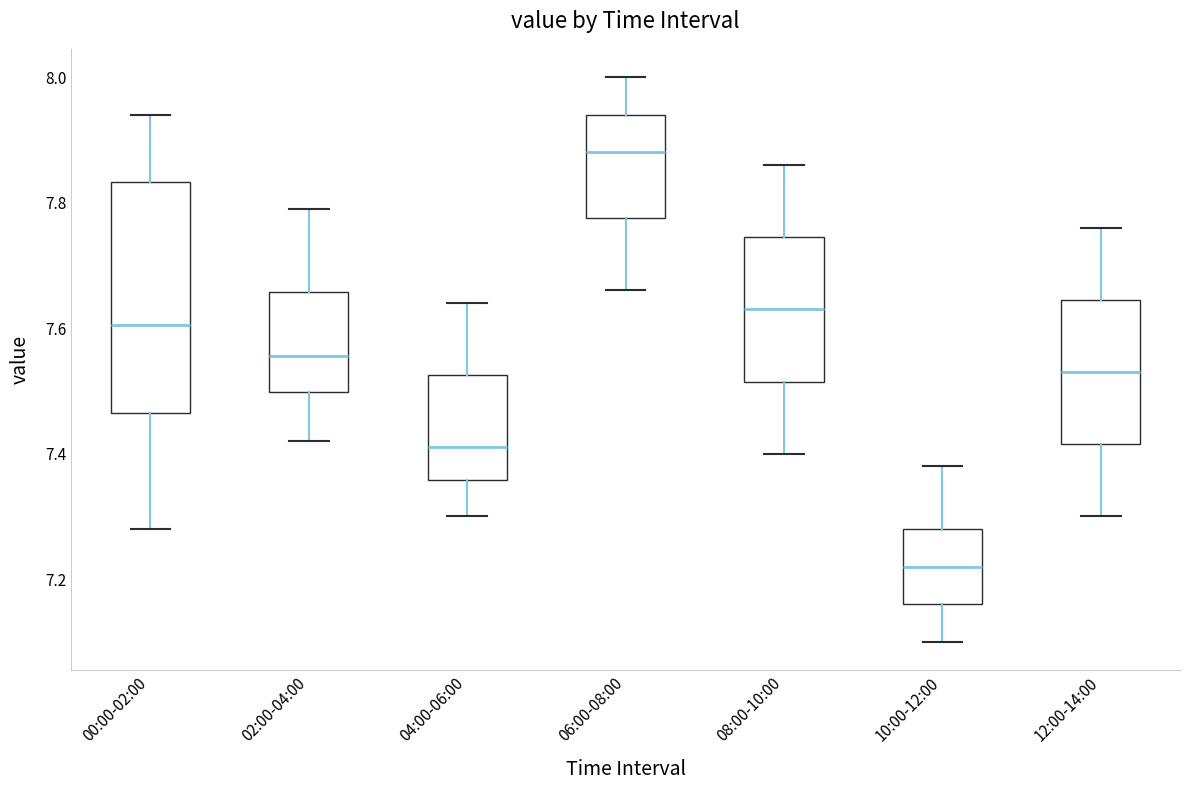

Which box's median line is the lowest?

10:00-12:00